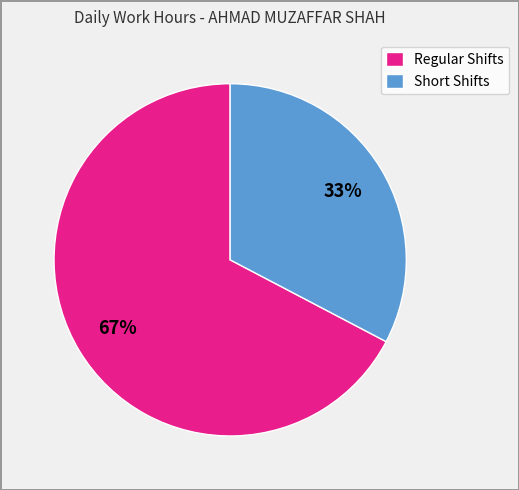

The Short Shifts slice represents 26% of the pie. True or false?

False